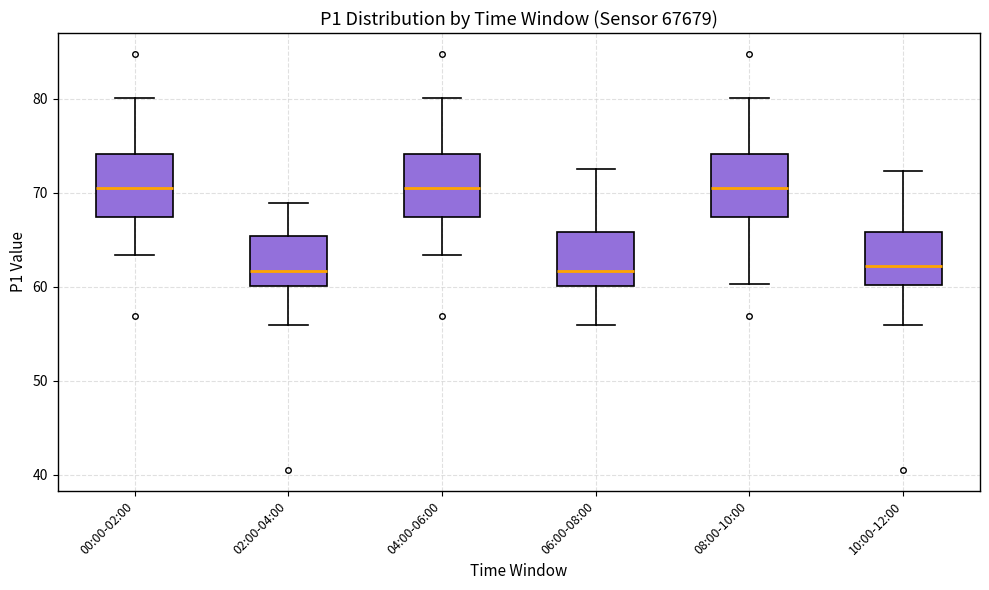

Where does the median line of the box for 06:00-08:00 sit on the y-axis? The values are not printed on the chart, so give them approximately, as read against the axis.

62